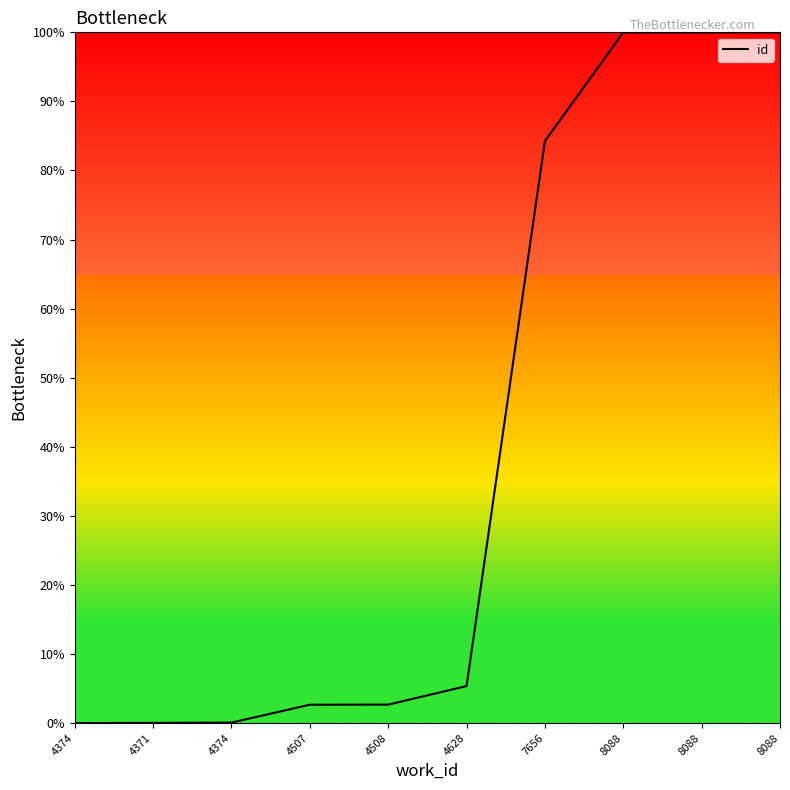

Does the chart have visible grid lines?

No